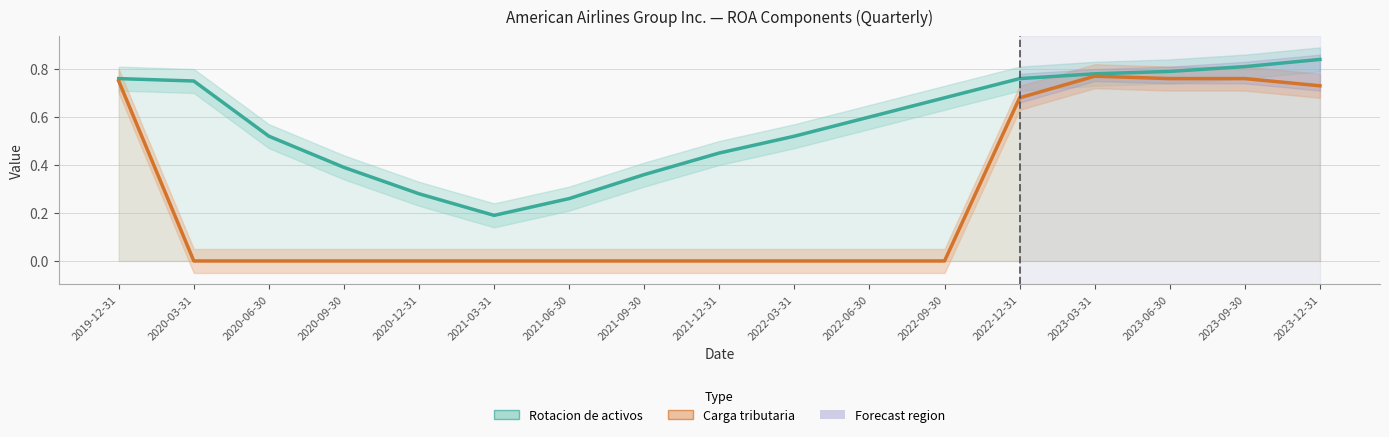

List the series in order of their peak value, lowest first.

Carga tributaria, Rotacion de activos